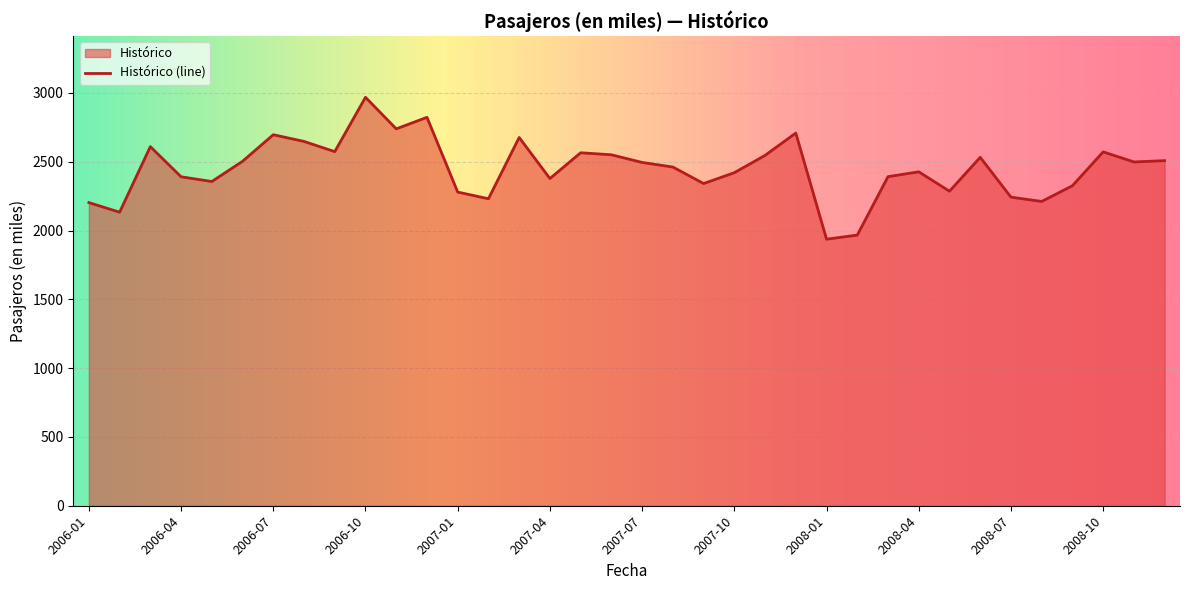

What position from the right is 2007-10?

15